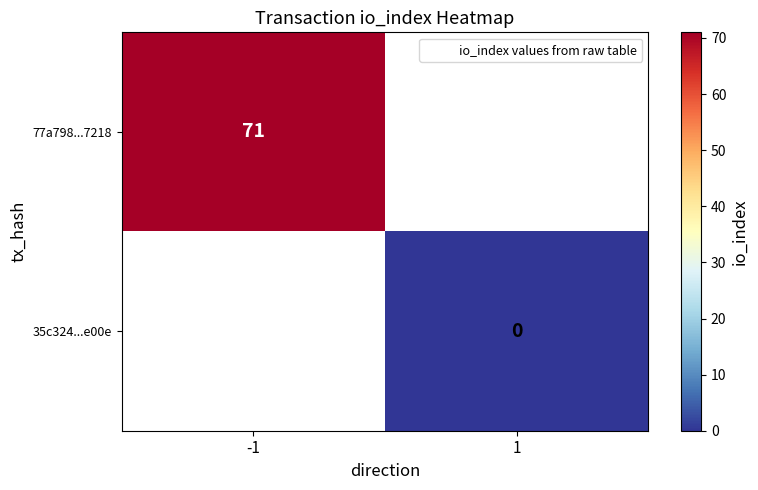

Is the value of 77a798...7218 at -1 greater than the value of 35c324...e00e at 1?

Yes